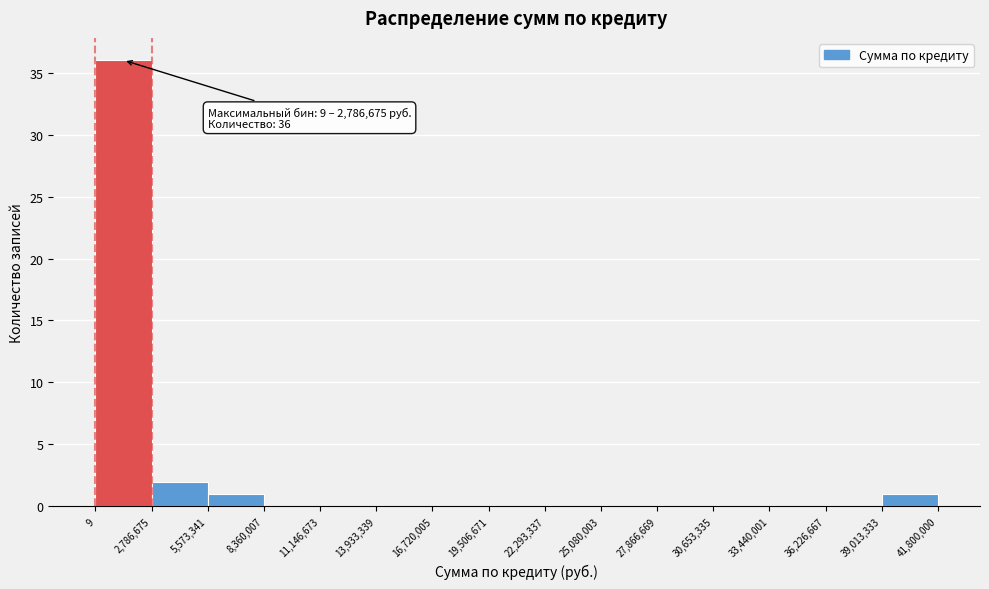

Which range on the x-axis has the tallest bar?

9 to 2,786,675